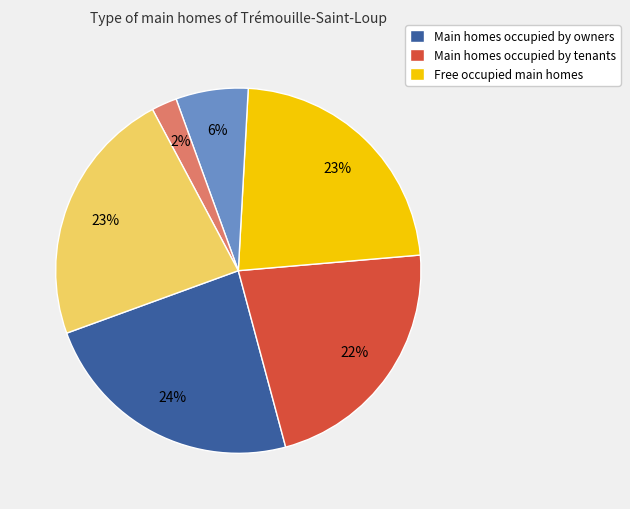

Is there a majority slice in this chart?

No